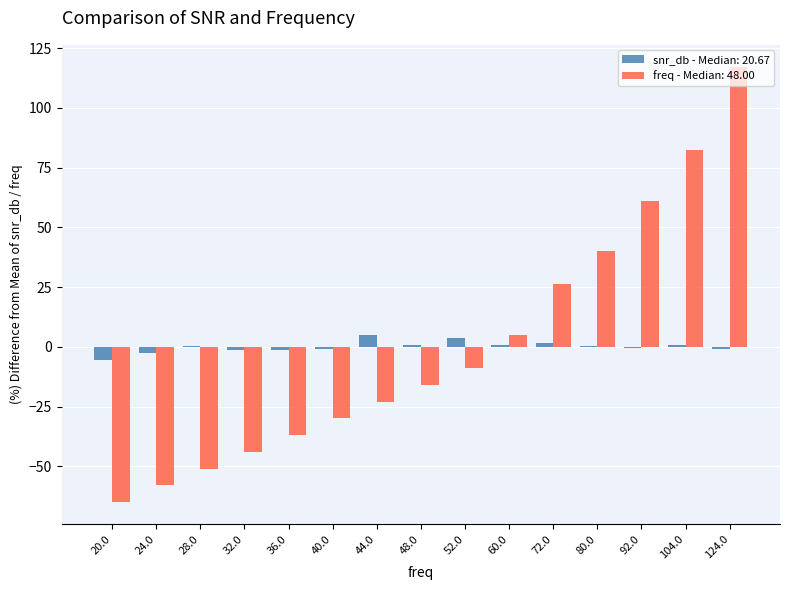

Is the value of snr_db - Median: 20.67 at 24.0 greater than the value of freq - Median: 48.00 at 72.0?

No